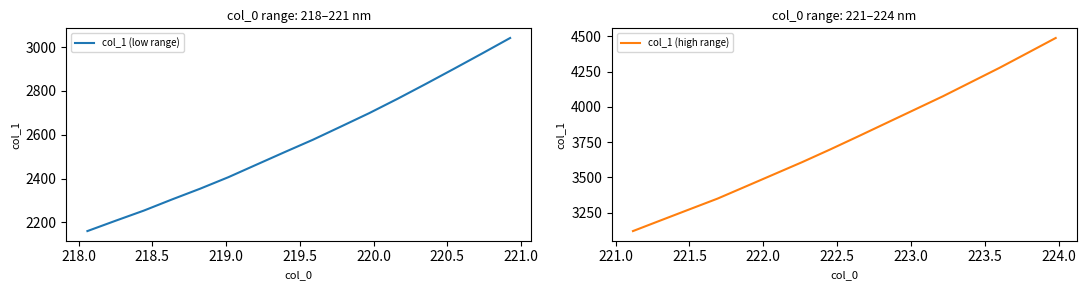

What is the maximum value for col_1 (low range)?

3042.0